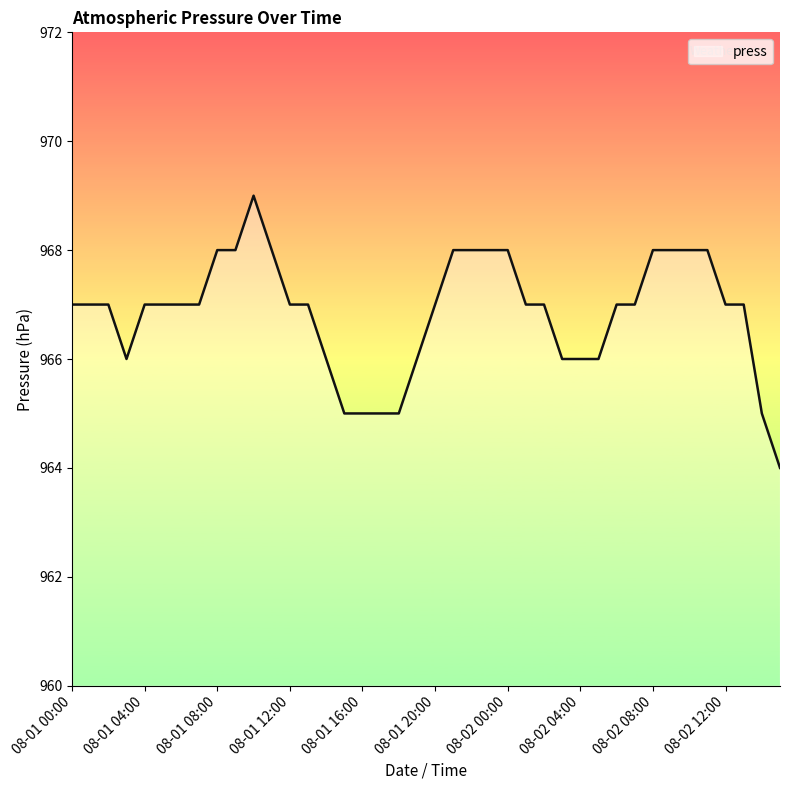

What is the average value?

967